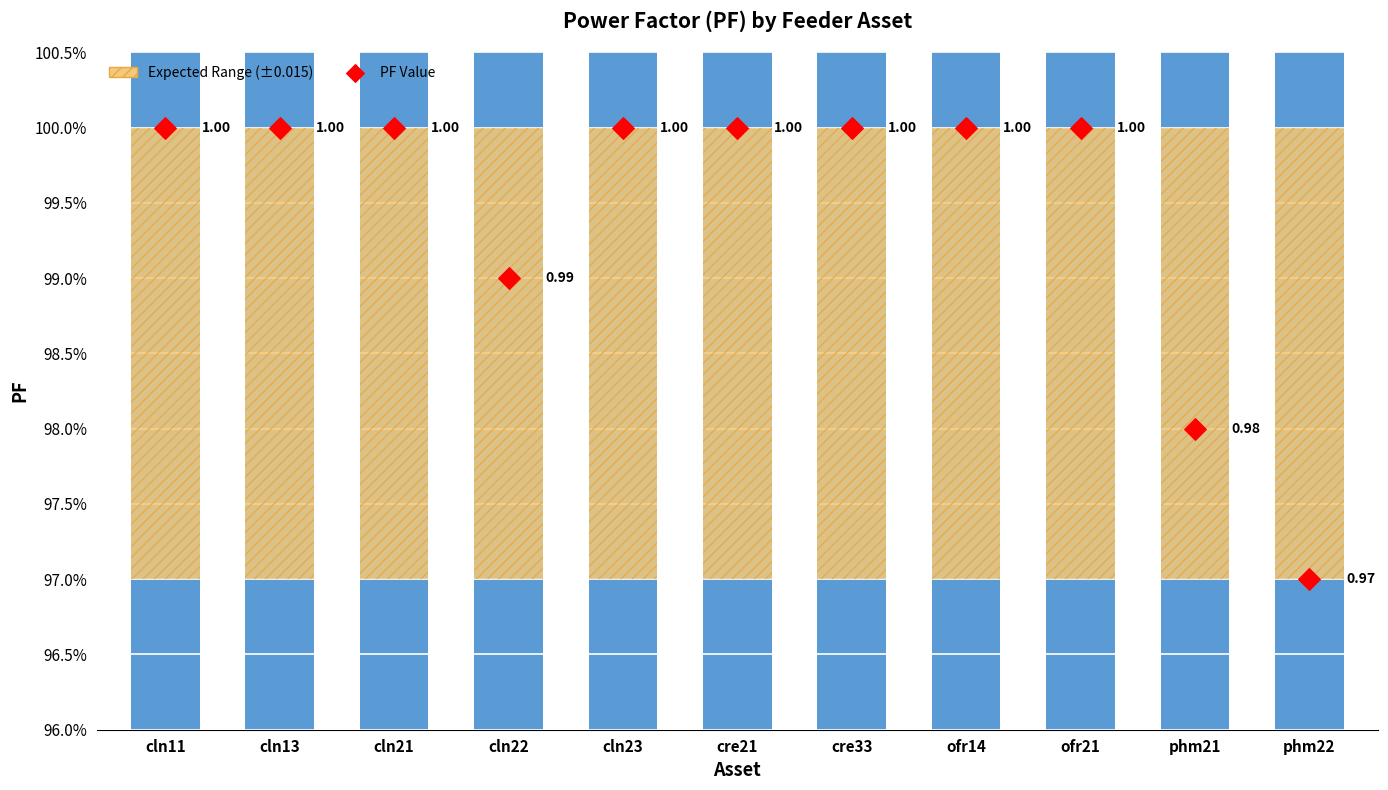

What are all the series names shown in the legend?

Expected Range, PF Value